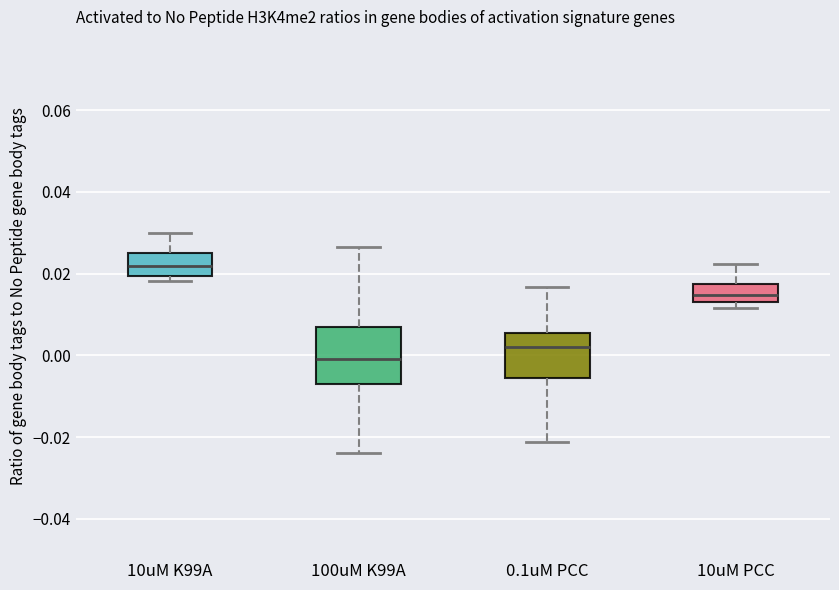

Reading left to right, transcribe this box plot: for each box, give where its median line is, the range the box spans, and where its two whiskers end, as read against the y-axis. The values are not printed on the chart, so give them approximately, as read against the axis.

10uM K99A: median 0.022, box 0.020 to 0.024, whiskers 0.018 to 0.030
100uM K99A: median 0.000, box -0.006 to 0.006, whiskers -0.024 to 0.026
0.1uM PCC: median 0.002, box -0.006 to 0.006, whiskers -0.022 to 0.016
10uM PCC: median 0.014 (inside the box), box 0.014 to 0.018, whiskers 0.012 to 0.022